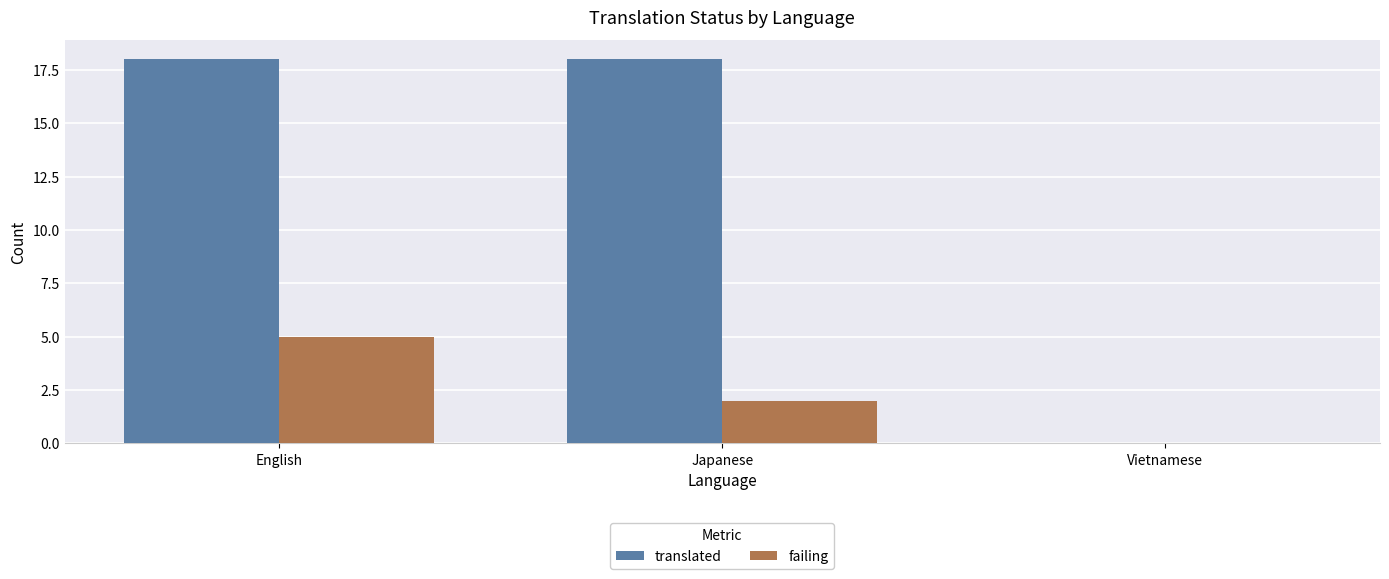

At which category is the sum across all series the highest?

English